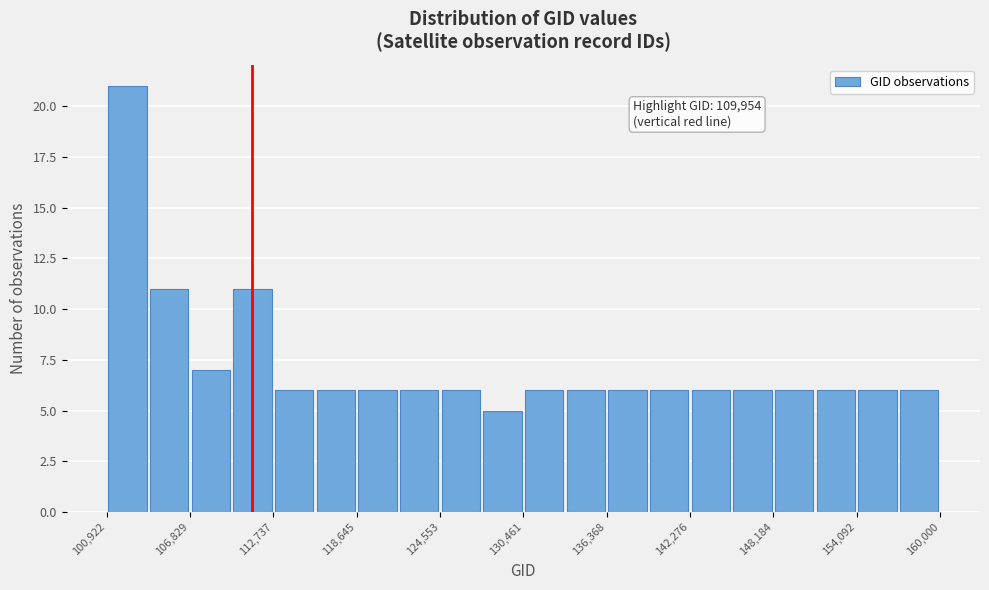

Read against the x-axis, roughly where is the centre of the tallest bar?

102000